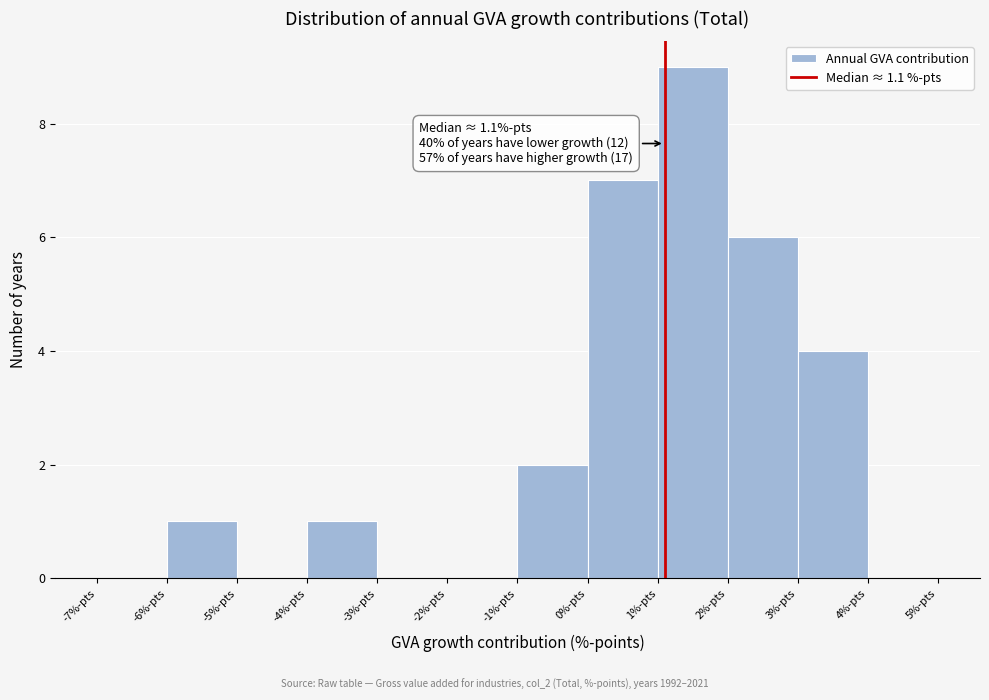

Which range on the x-axis has the tallest bar?

1 to 2